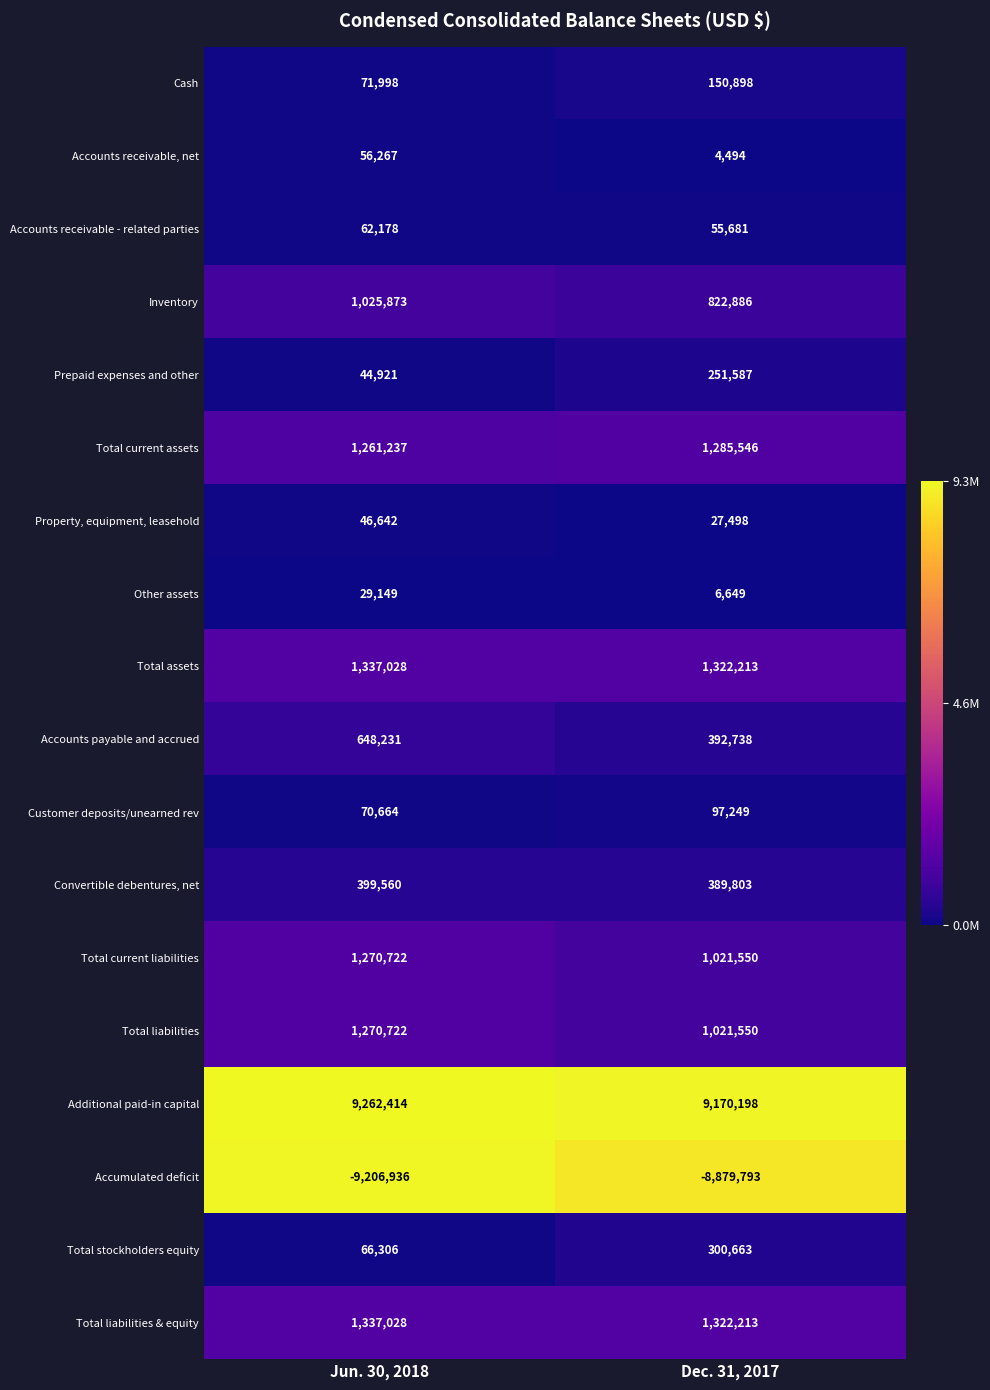

What is the difference between the highest and lowest values at Dec. 31, 2017?

18049991